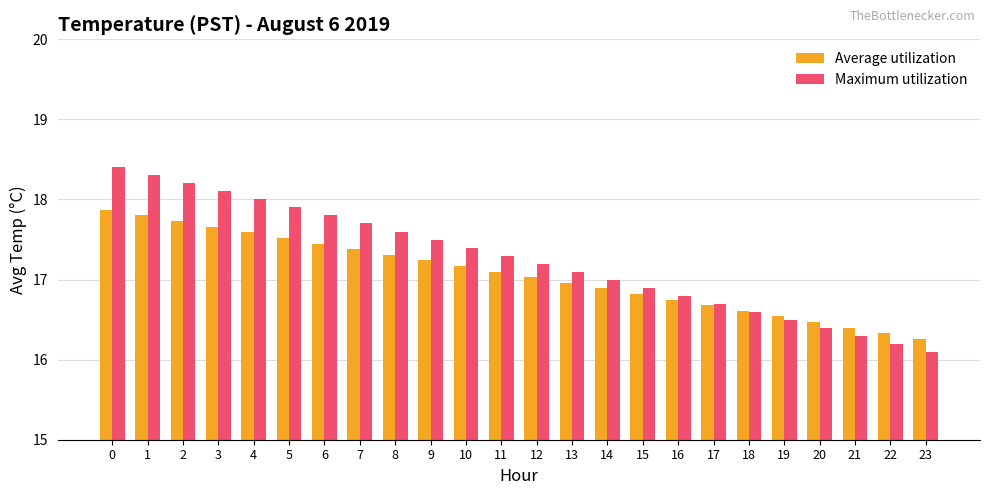

What is the minimum value shown in the chart?

16.1